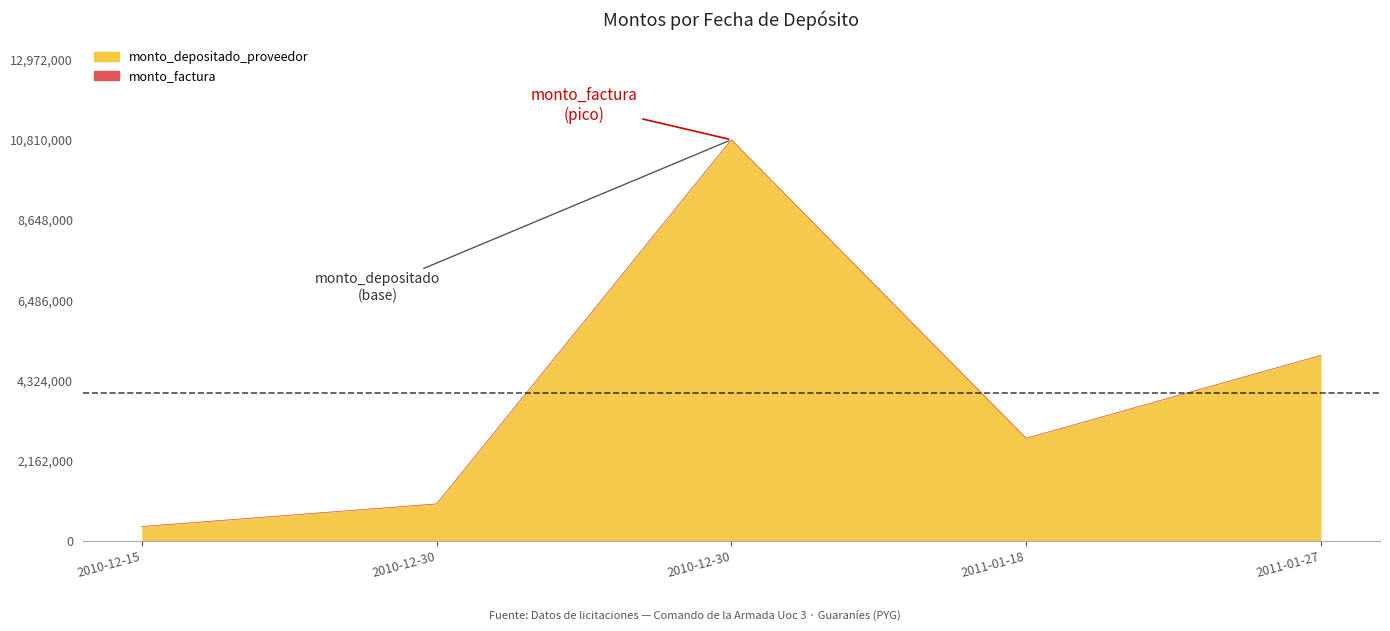

True or false: monto_factura has a value of 3661597 at 2011-01-18.

False